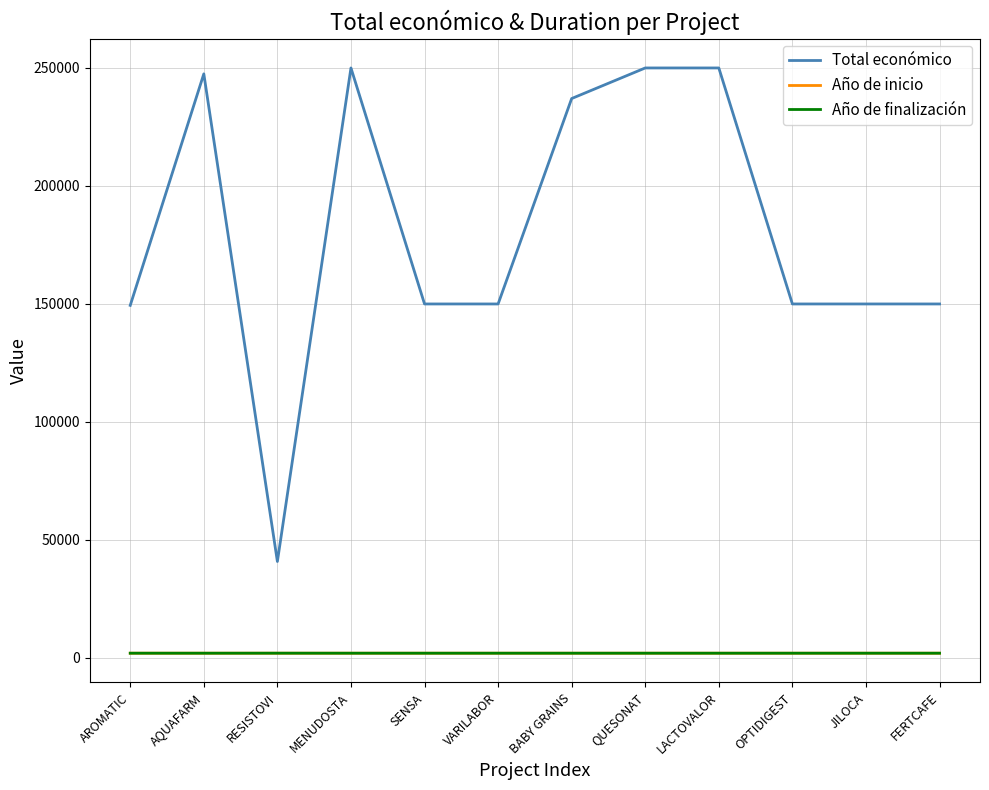

Is it true that Total económico equals 250000 at LACTOVALOR?

True